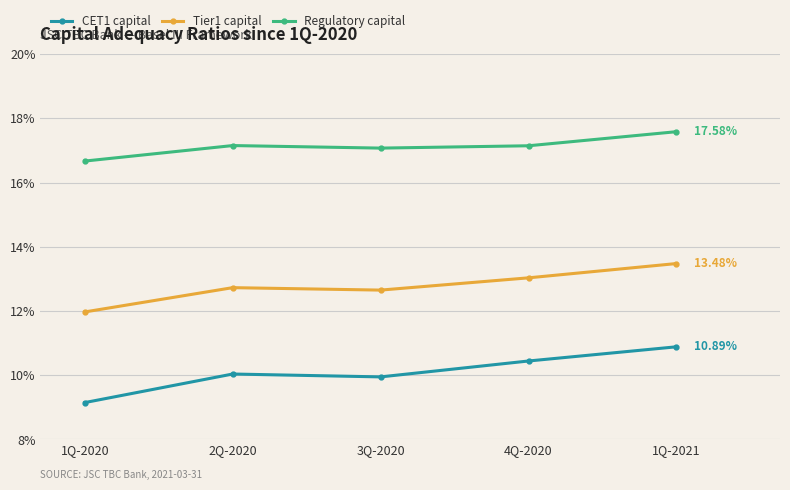

True or false: Tier1 capital and Regulatory capital cross at least once.

False